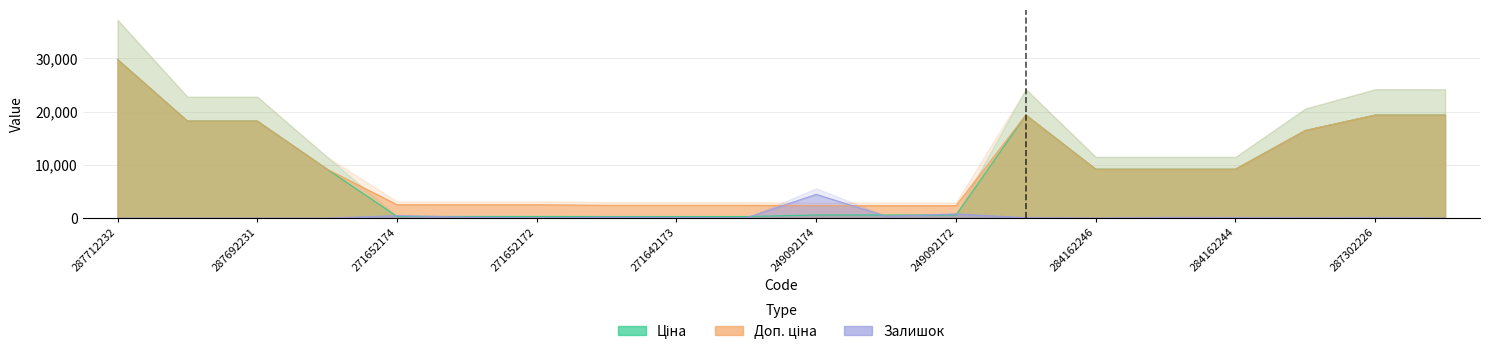

Does the chart have visible grid lines?

Yes